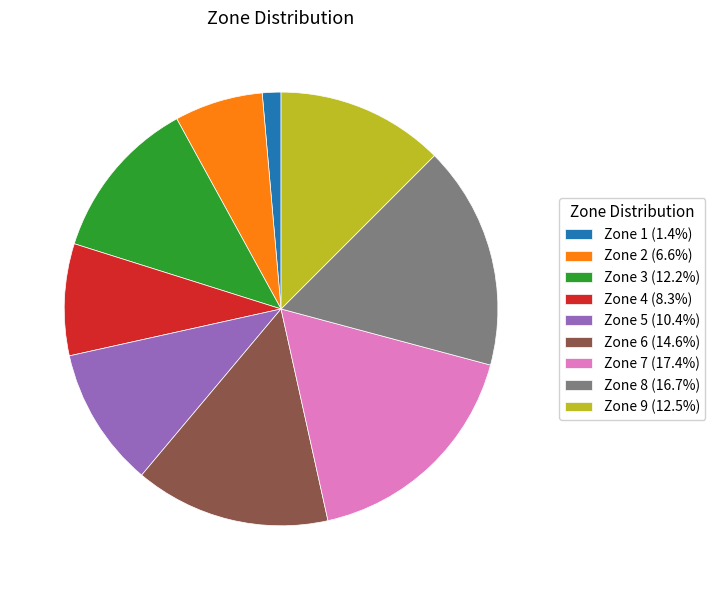

Does Zone 6 account for over 50% of the chart?

No